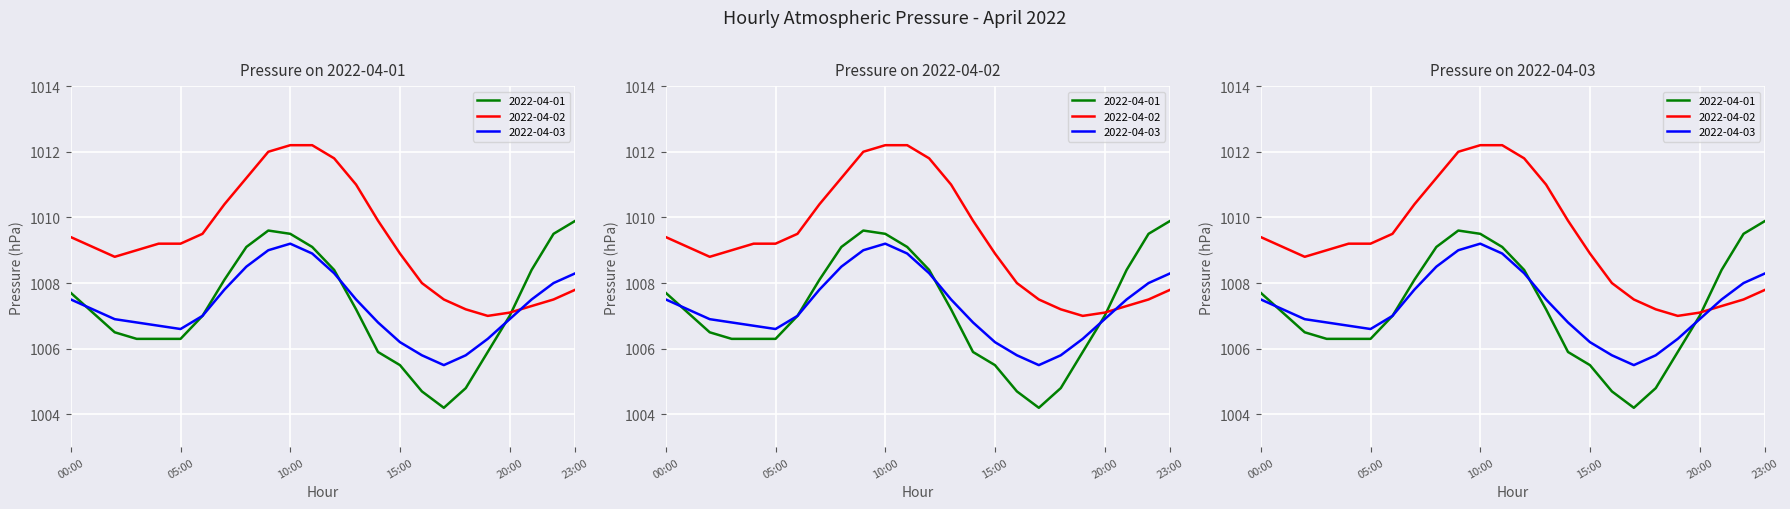

Reading left to right, what are all the values shown in this chart?

2022-04-01: 1007.7	1007.1	1006.5	1006.3	1006.3	1006.3	1007.0	1008.1	1009.1	1009.6	1009.5	1009.1	1008.4	1007.2	1005.9	1005.5	1004.7	1004.2	1004.8	1005.9	1007.0	1008.4	1009.5	1009.9
2022-04-02: 1009.4	1009.1	1008.8	1009.0	1009.2	1009.2	1009.5	1010.4	1011.2	1012.0	1012.2	1012.2	1011.8	1011.0	1009.9	1008.9	1008.0	1007.5	1007.2	1007.0	1007.1	1007.3	1007.5	1007.8
2022-04-03: 1007.5	1007.2	1006.9	1006.8	1006.7	1006.6	1007.0	1007.8	1008.5	1009.0	1009.2	1008.9	1008.3	1007.5	1006.8	1006.2	1005.8	1005.5	1005.8	1006.3	1006.9	1007.5	1008.0	1008.3